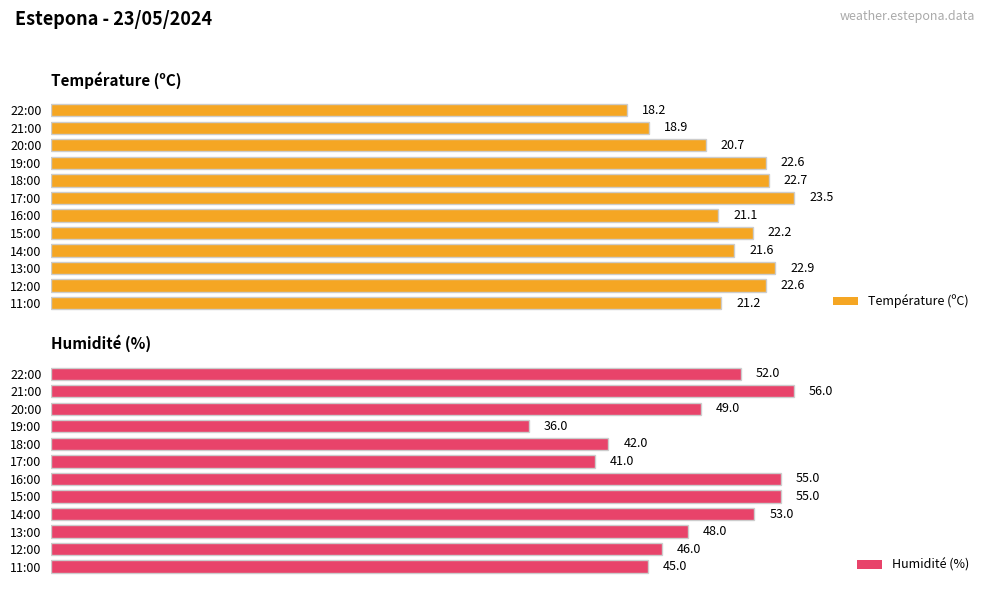

What is the difference between the highest and lowest values at 10?

28.3